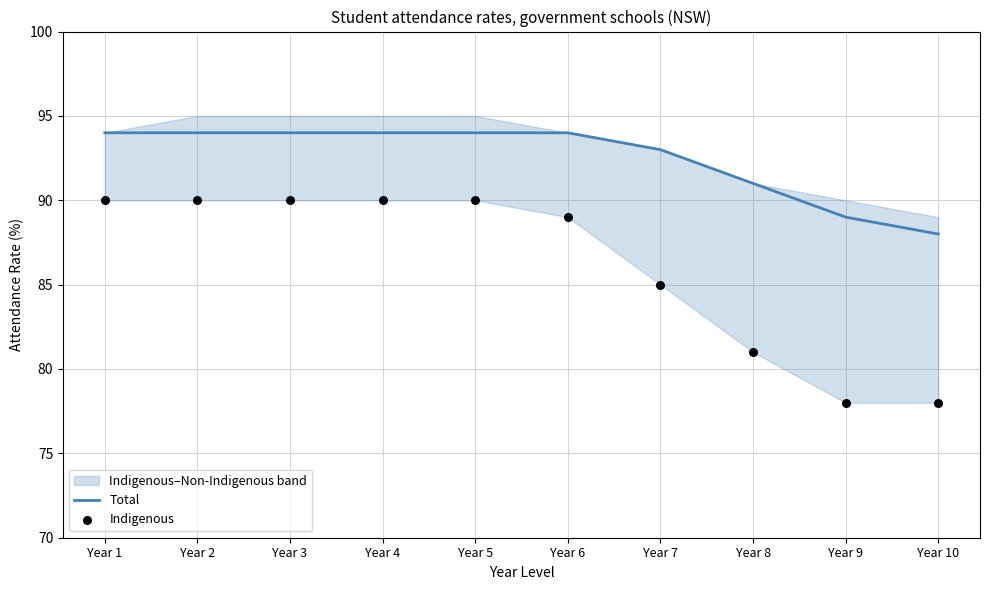

Which series has the widest spread of Y values?

Indigenous